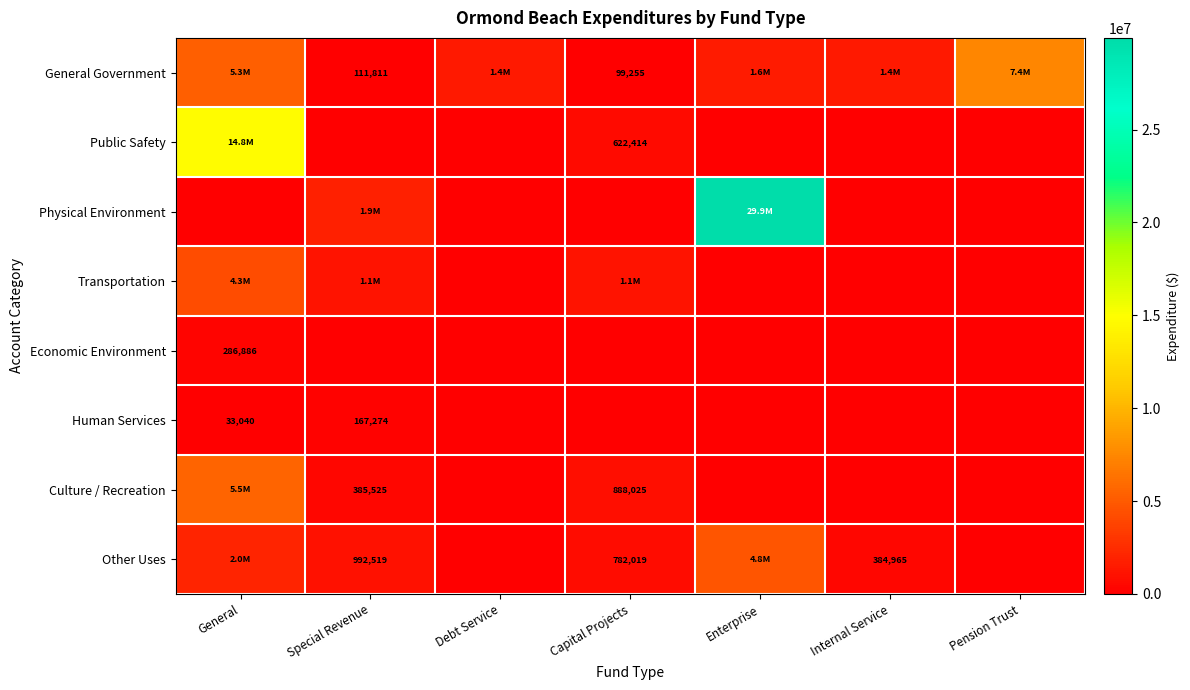

The value of Human Services at Special Revenue is 114496. True or false?

False